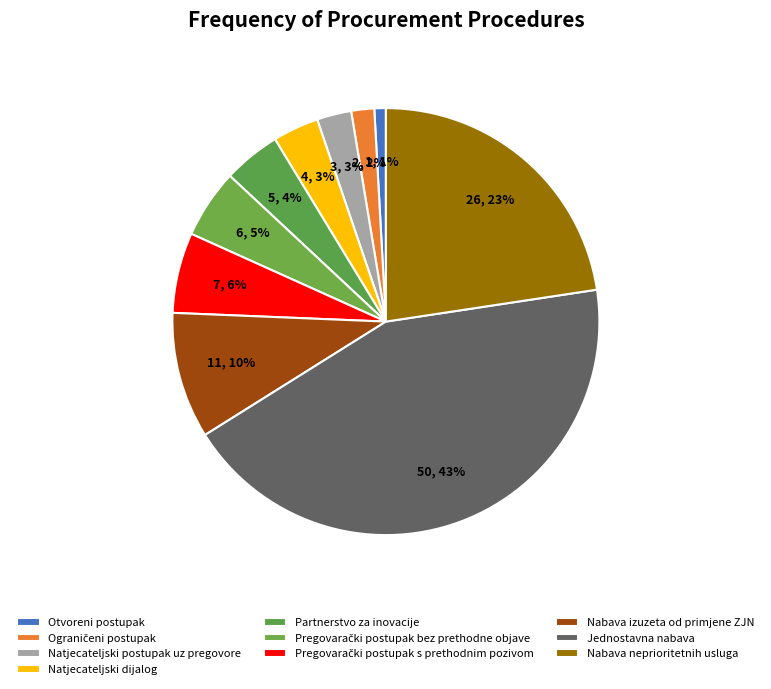

Which slice is the largest?

Jednostavna nabava